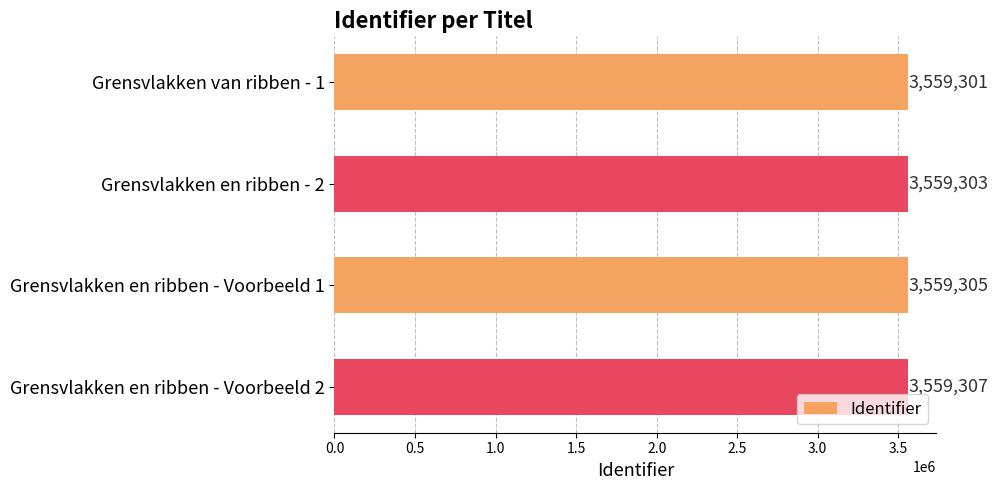

How many values are below 3559305?

2